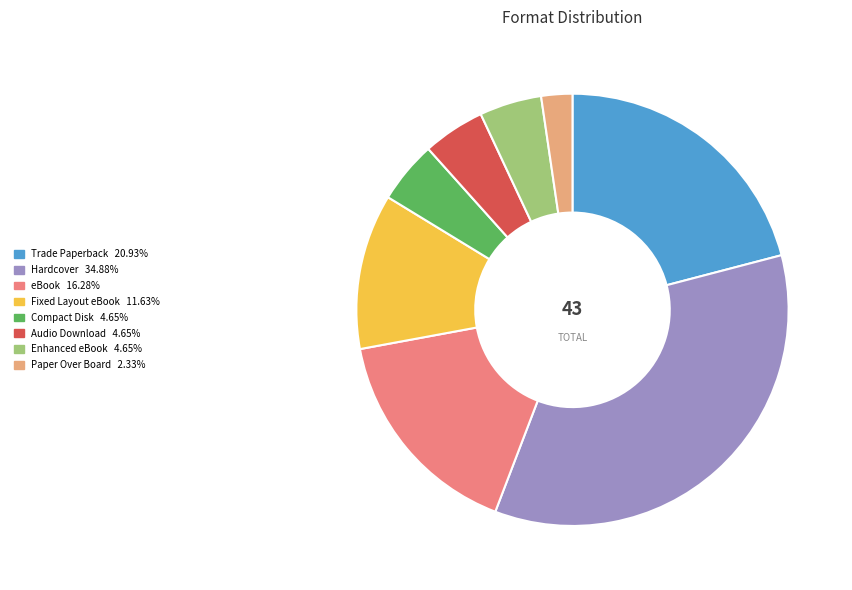

Between Enhanced eBook and Hardcover, which is larger?

Hardcover